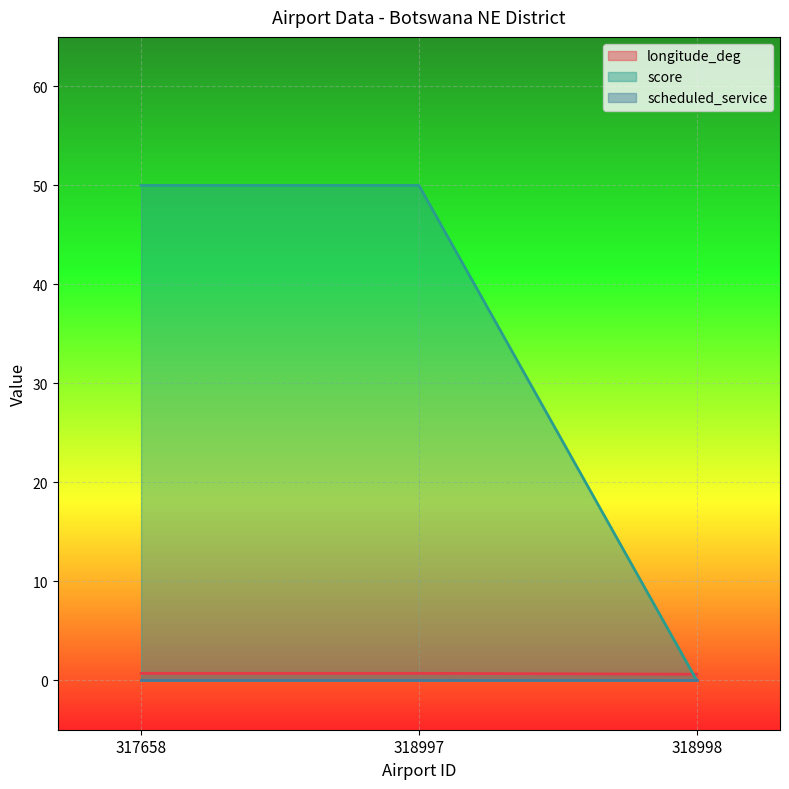

How many score values are between 0 and 50?

3